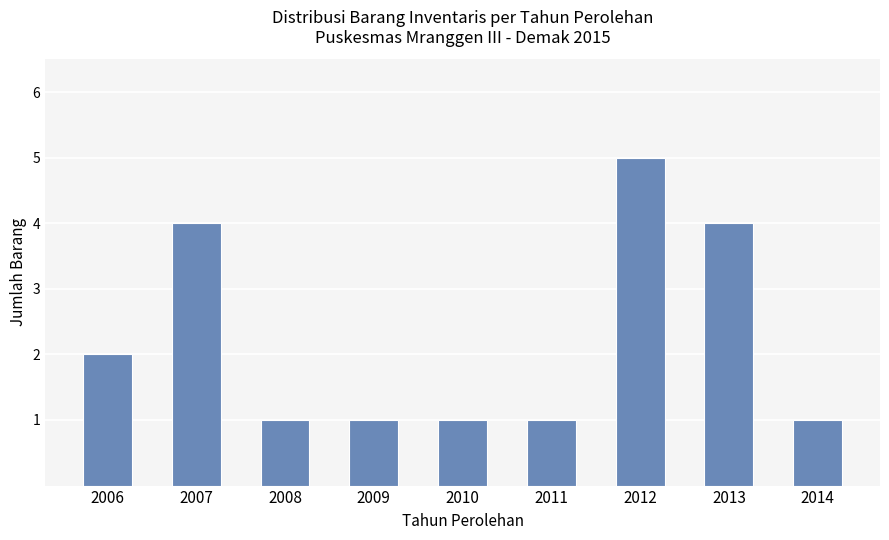

Is it true that the value at 2009 is 0?

False